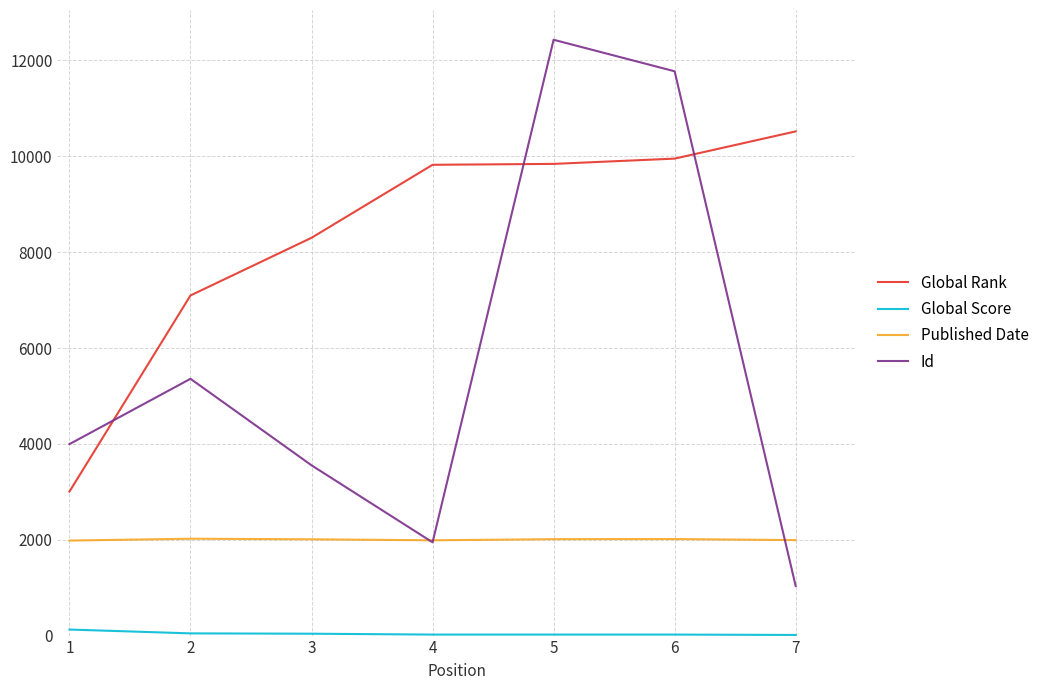

What is the average value of the Published Date series?

2003